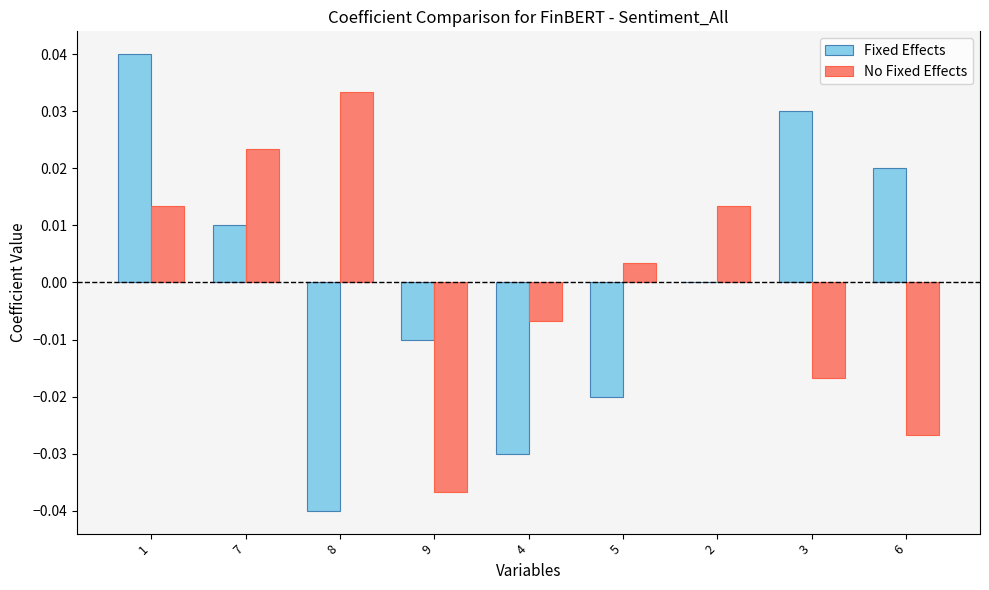

At which category is the sum across all series the highest?

1